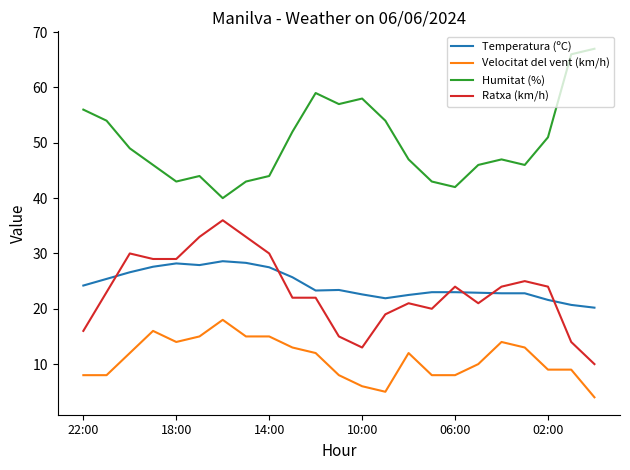

True or false: Velocitat del vent (km/h) and Ratxa (km/h) intersect in this chart.

False